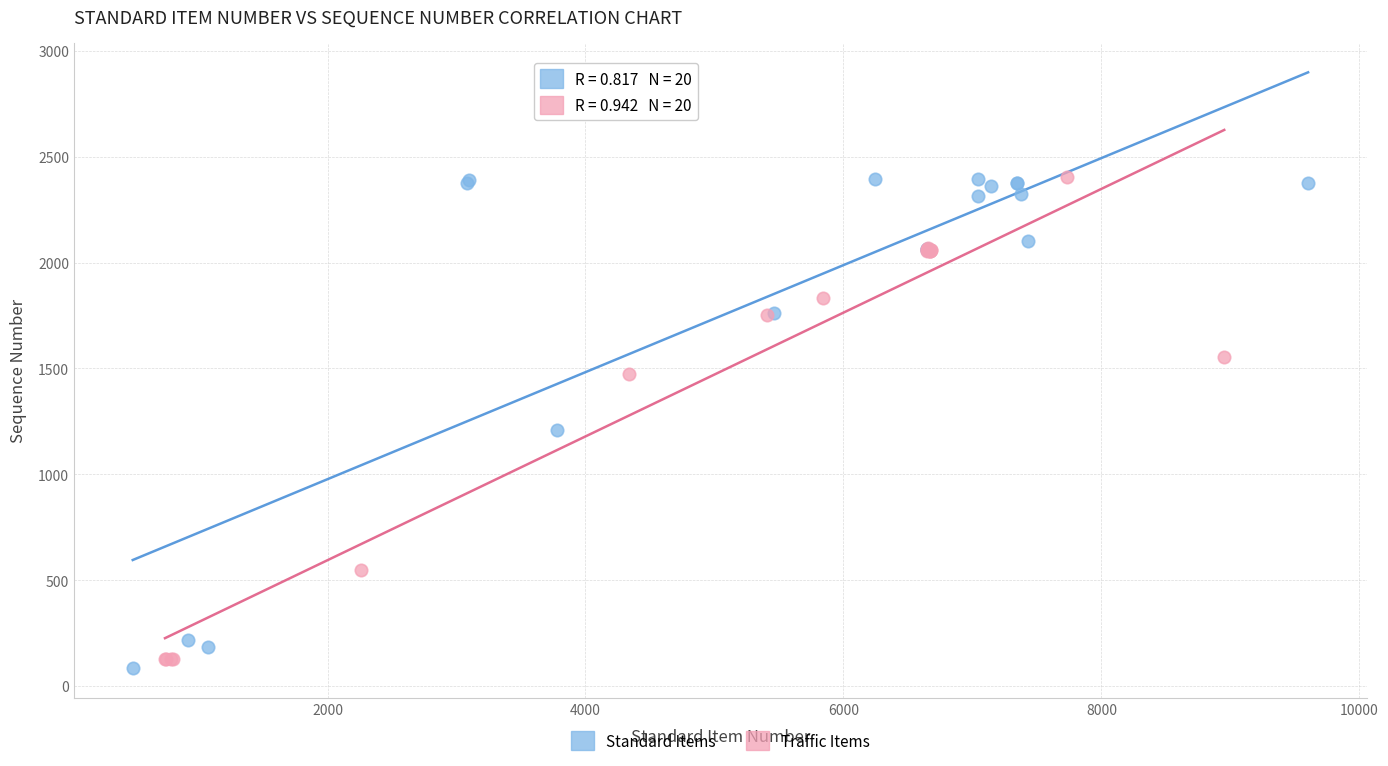

What are all the series names shown in the legend?

Standard Items, Traffic Items